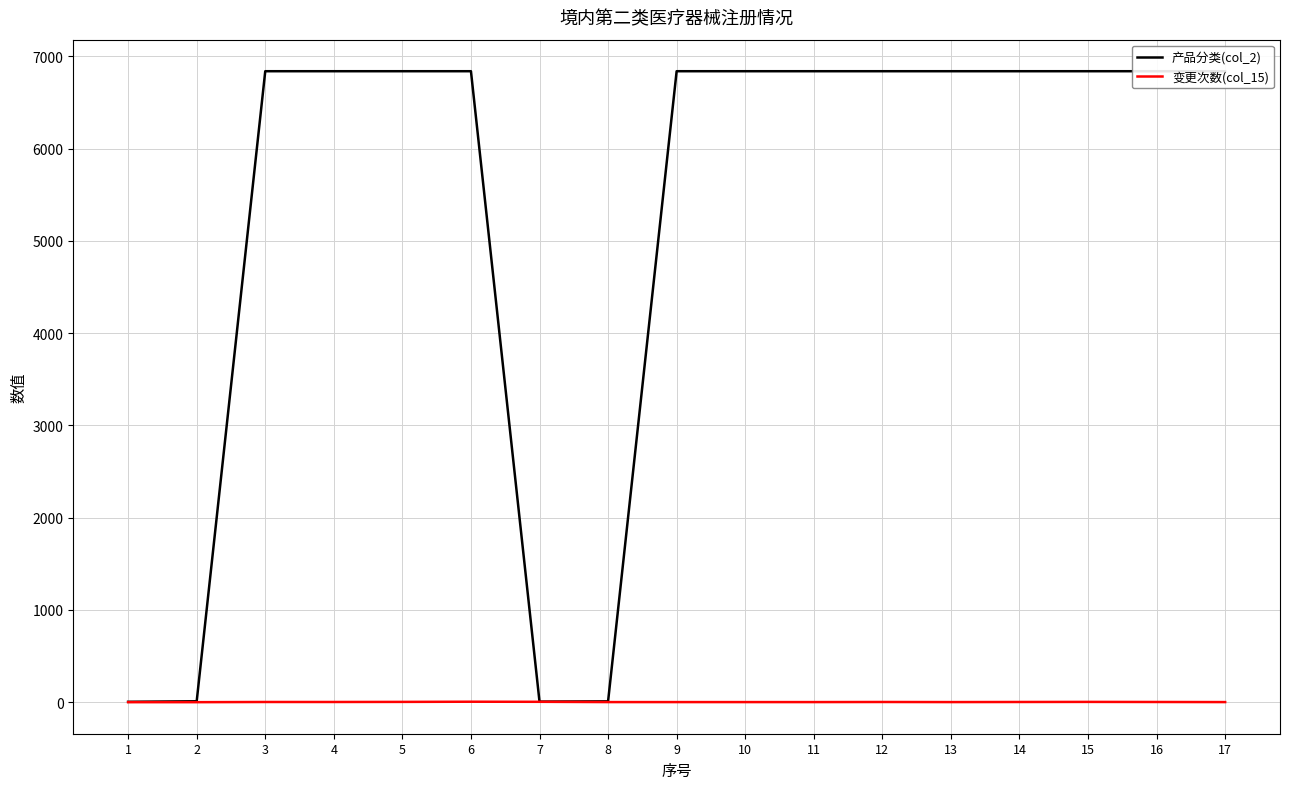

Rank the categories by 变更次数(col_15) value from lowest to highest.

1, 2, 8, 9, 10, 11, 13, 17, 3, 4, 12, 14, 16, 5, 15, 7, 6